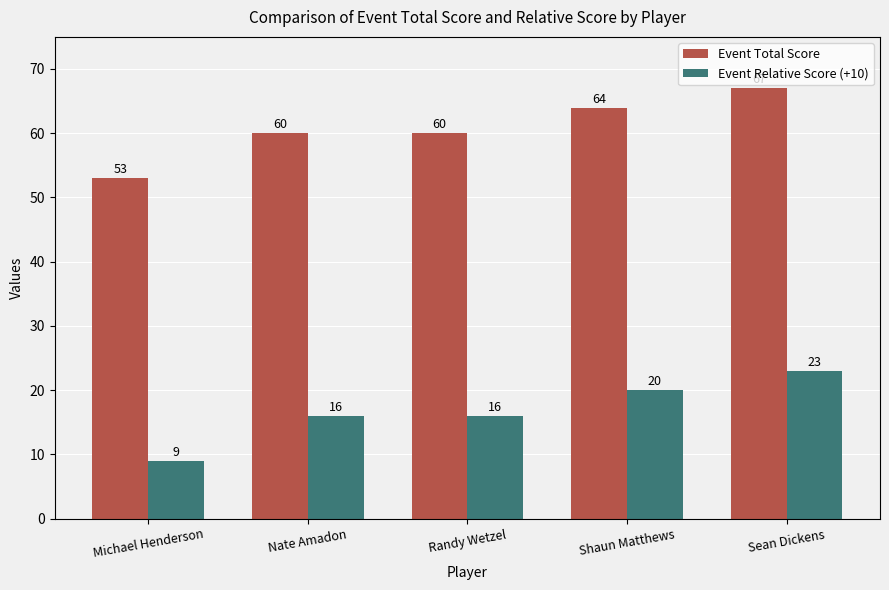

What is the label of the 1st bar from the right?

Sean Dickens